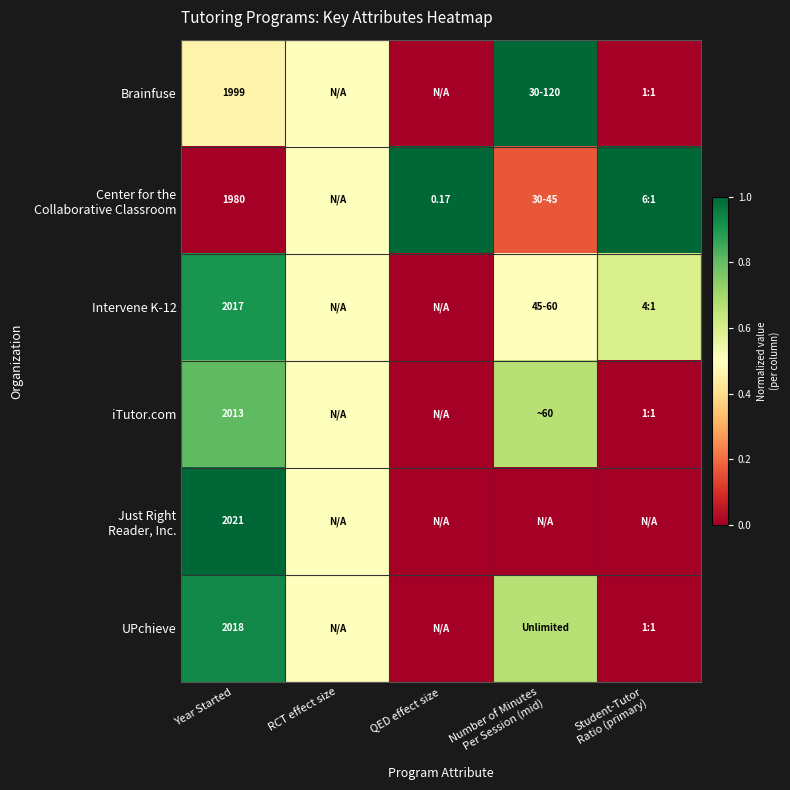

What is the sum of the Center for the Collaborative Classroom values at QED effect size and Student-Tutor Ratio (primary)?

2.0